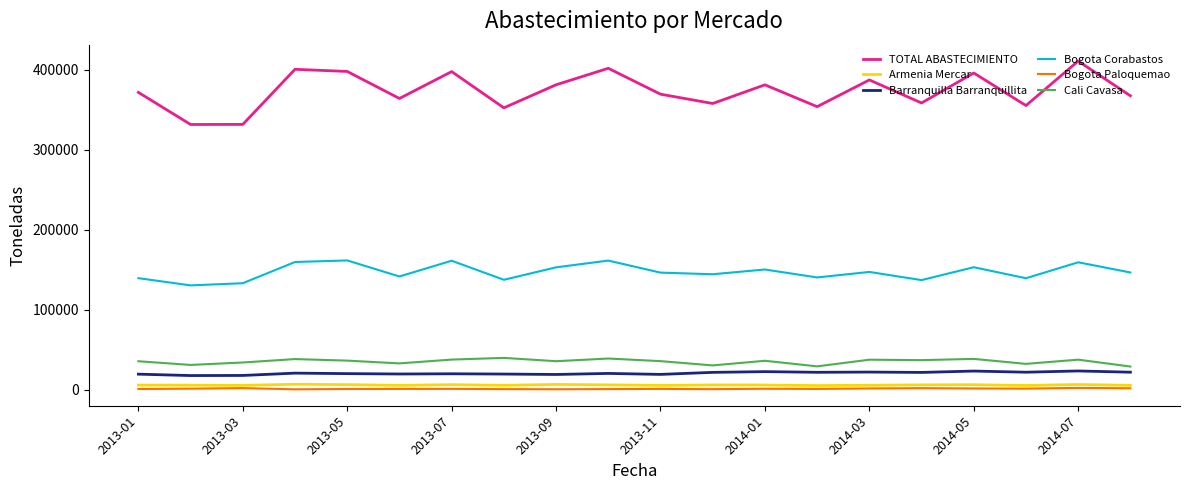

True or false: Bogota Paloquemao and Cali Cavasa cross at least once.

False